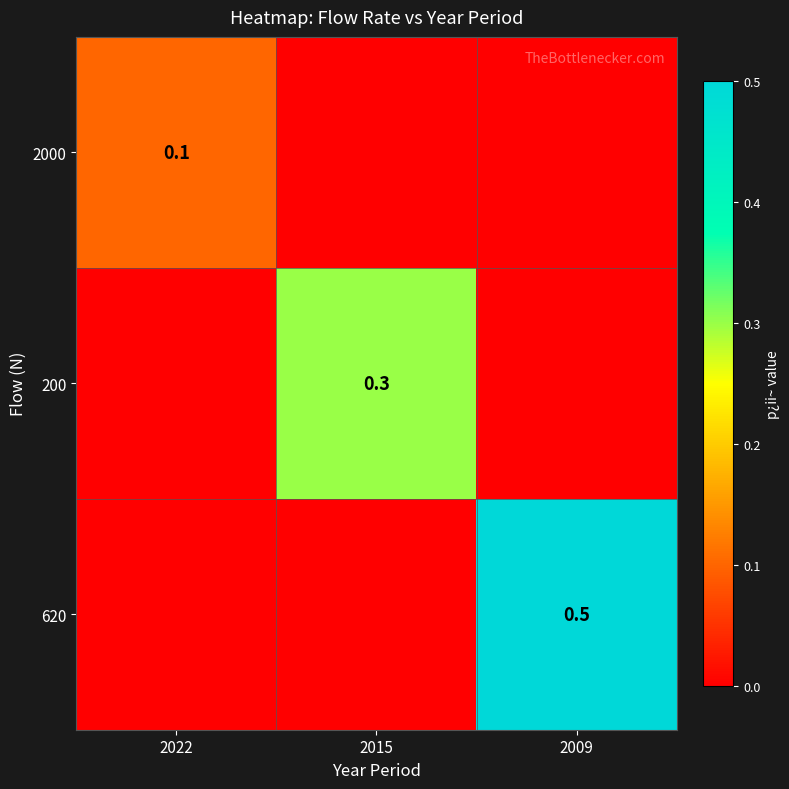

True or false: 200 has a value of 0.5 at 2015.

False